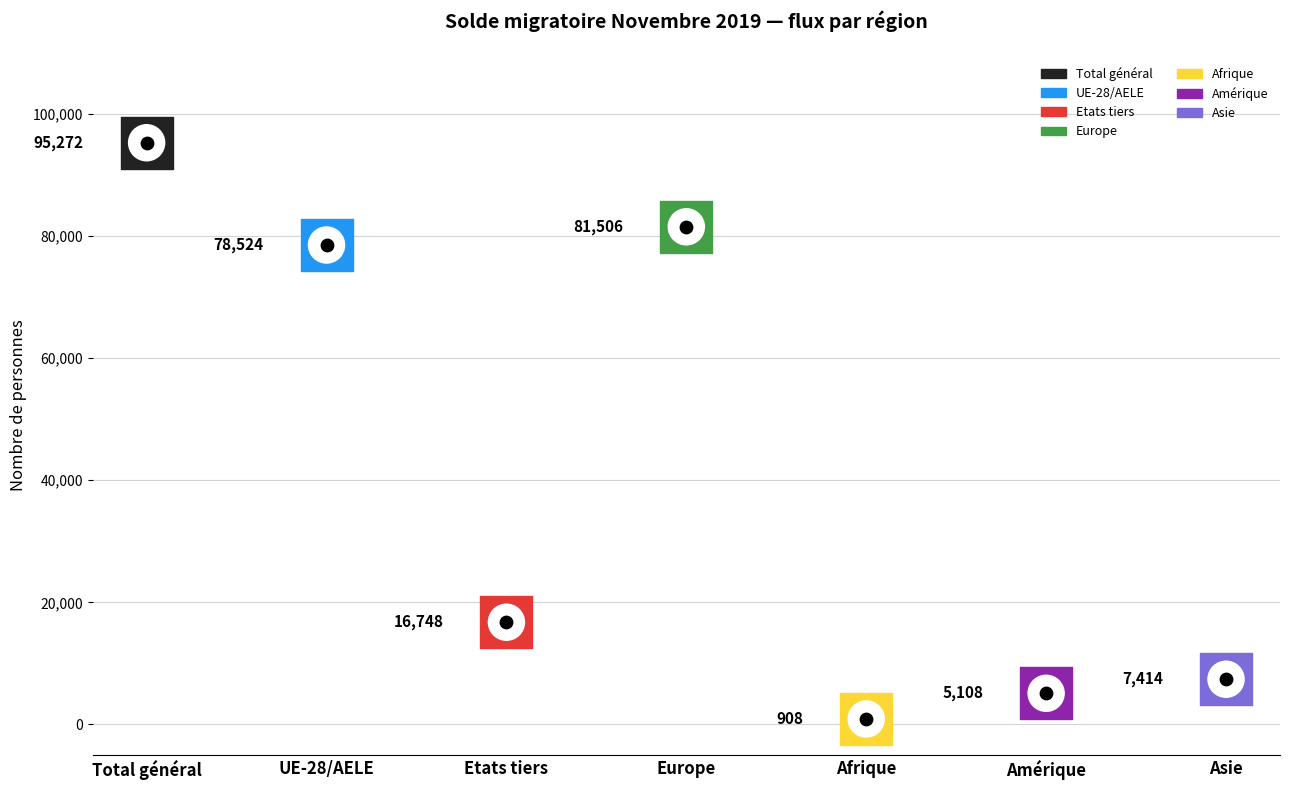

At how many categories does at least one series exceed 94254?

1